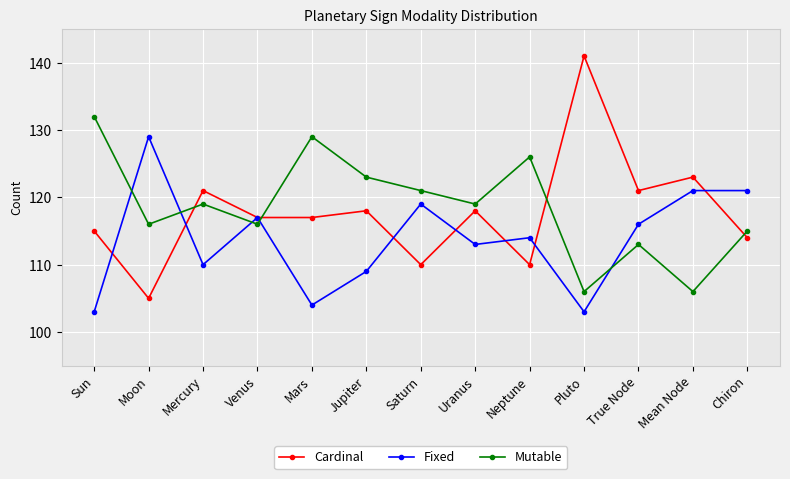

How many lines are shown in the chart?

3